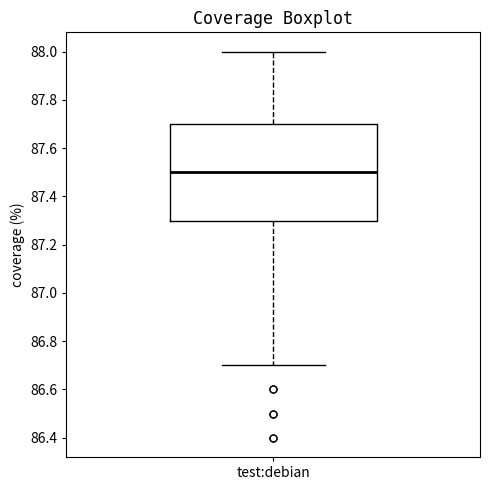

Read this box plot against the y-axis: the position of the median line, the range covered by the box, and the ends of both whiskers. The values are not printed on the chart, so give them approximately, as read against the axis.

median 87.5, box 87.3 to 87.7, whiskers 86.7 to 88.0